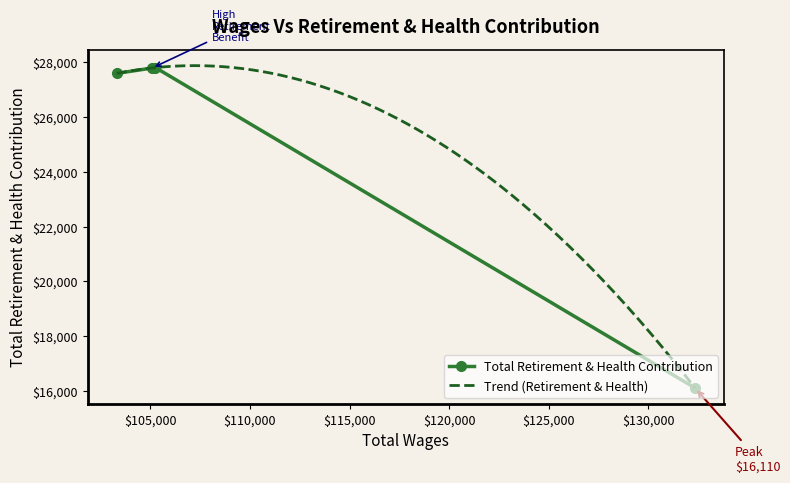

What value does the data have at 105252.0?

27812